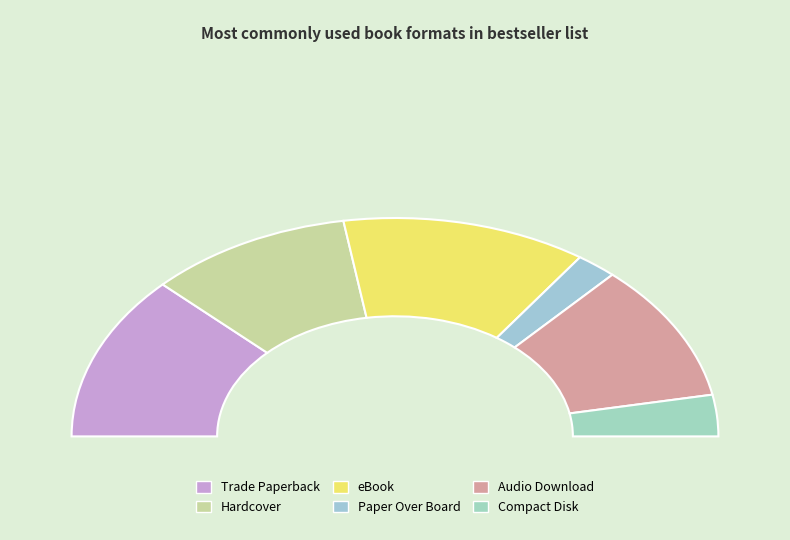

Which slice is the largest?

Trade Paperback